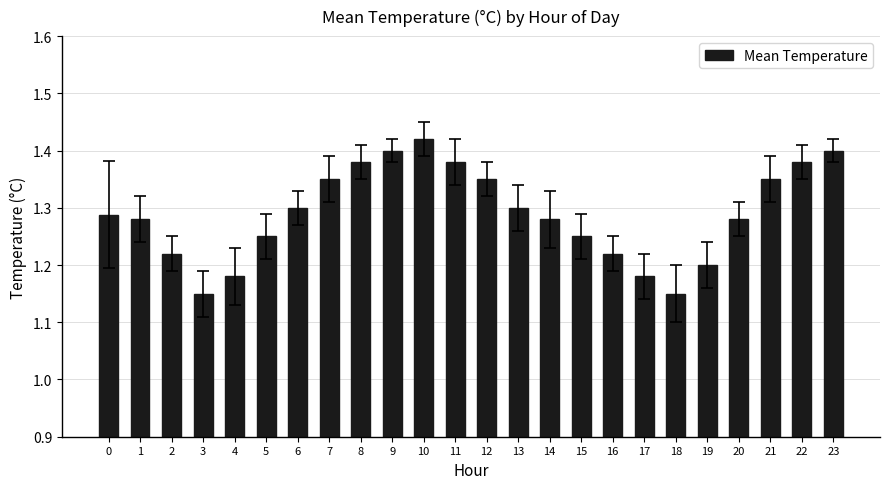

Between 9 and 19, which is larger?

9